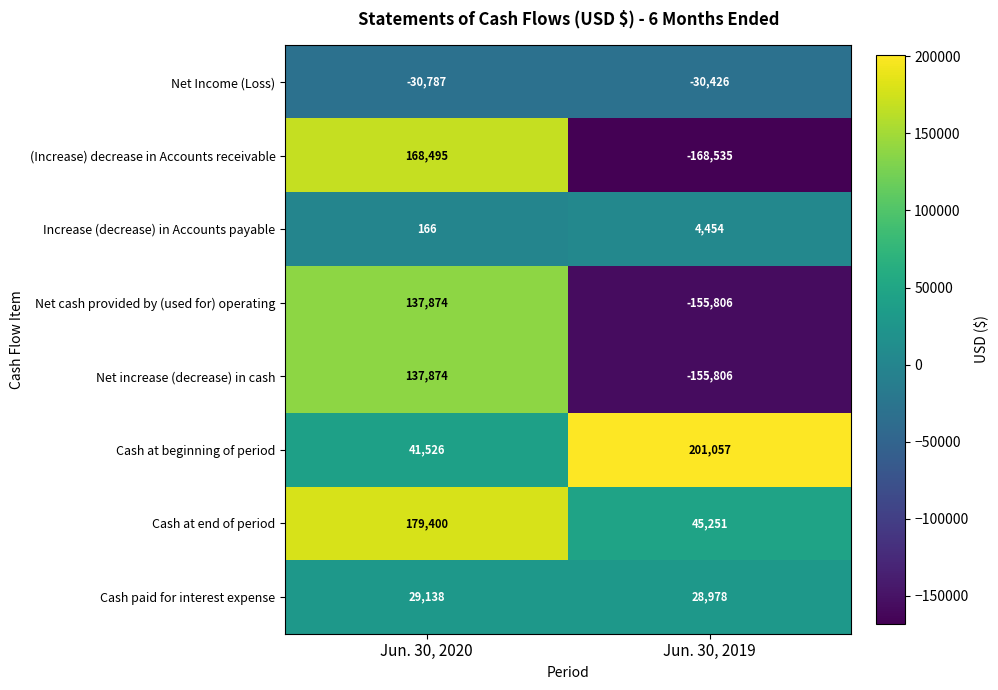

Which label corresponds to the largest value in the chart?

Jun. 30, 2019